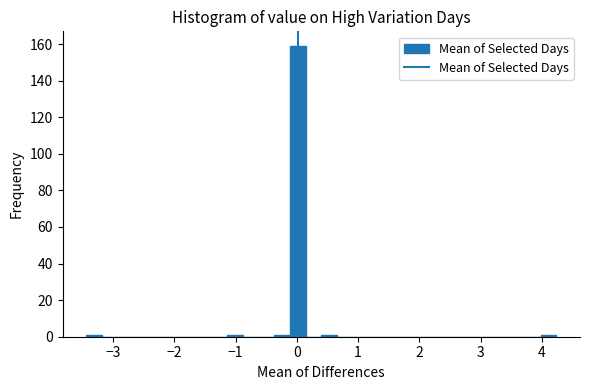

Around what value on the x-axis is the tallest bar? Give the approximate position of its centre, as read against the axis.

0.0